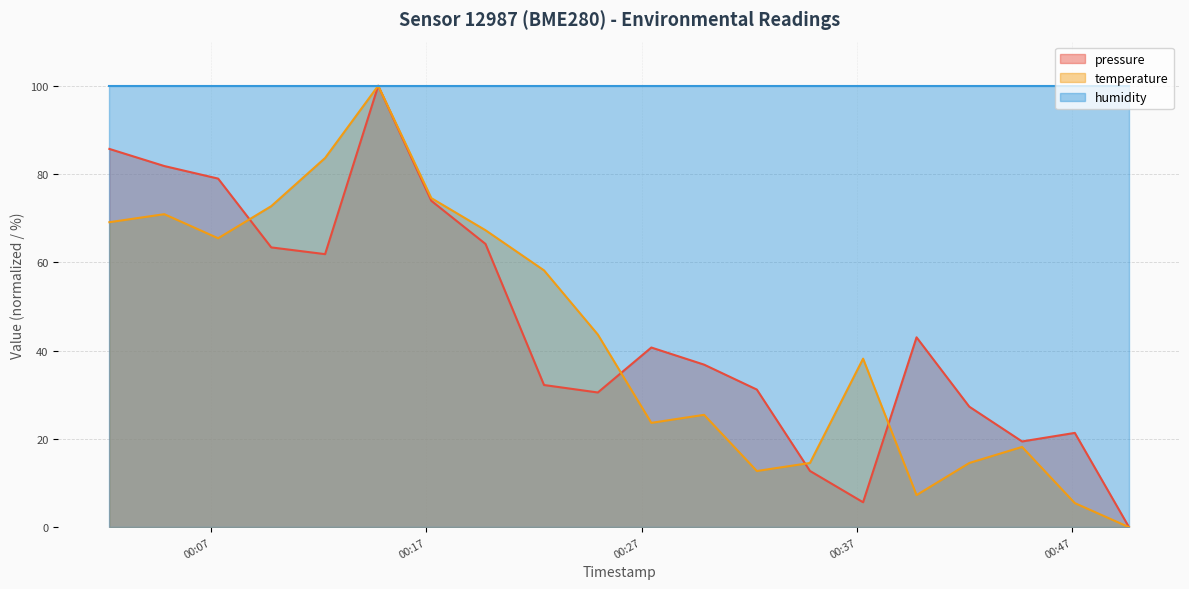

What is the maximum value for pressure?

100.0